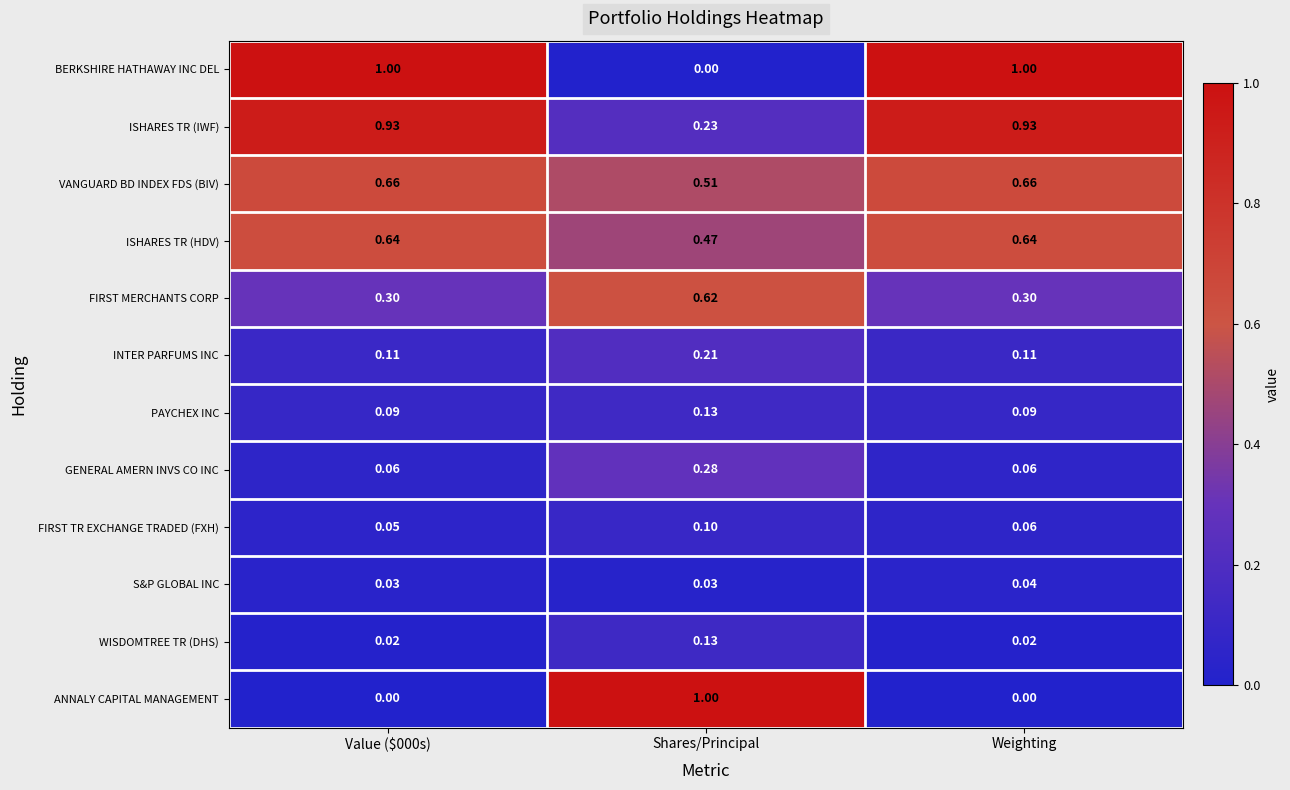

Which category has the highest value in the PAYCHEX INC series?

Shares/Principal